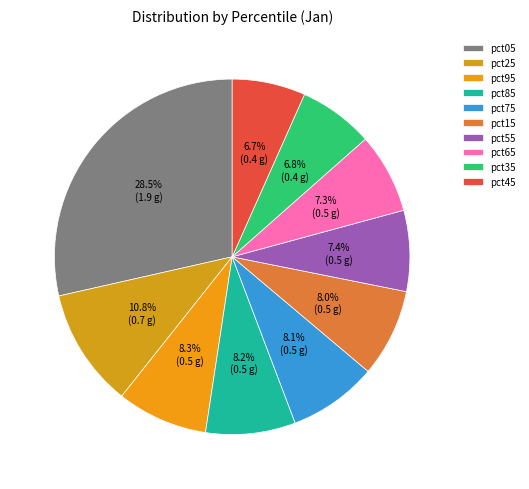

Is there a majority slice in this chart?

No